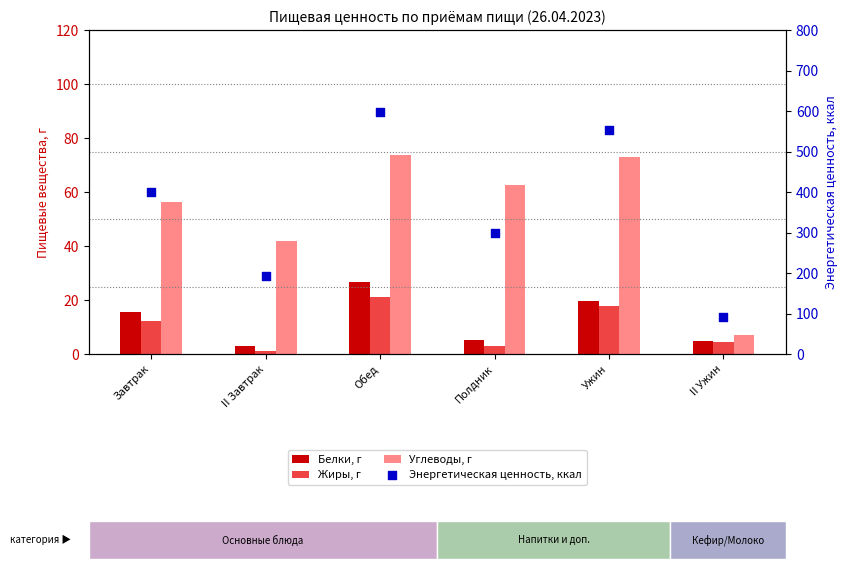

Which series has the largest total across all categories?

Энергетическая ценность, ккал